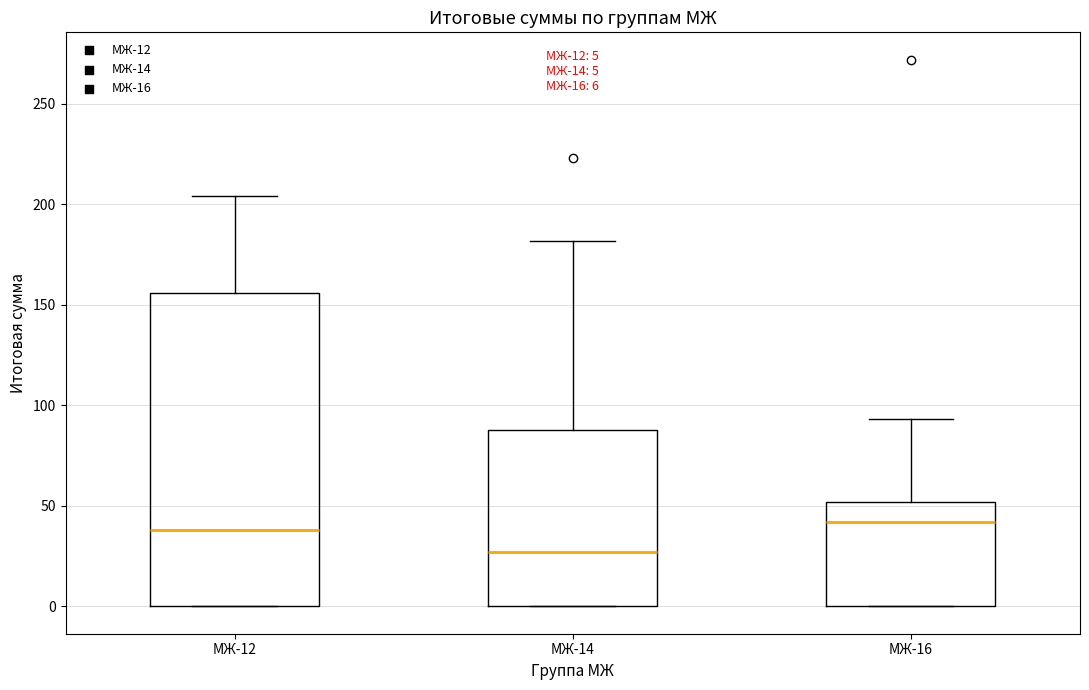

Comparing the boxes themselves (not the whiskers), which one is the tallest?

МЖ-12